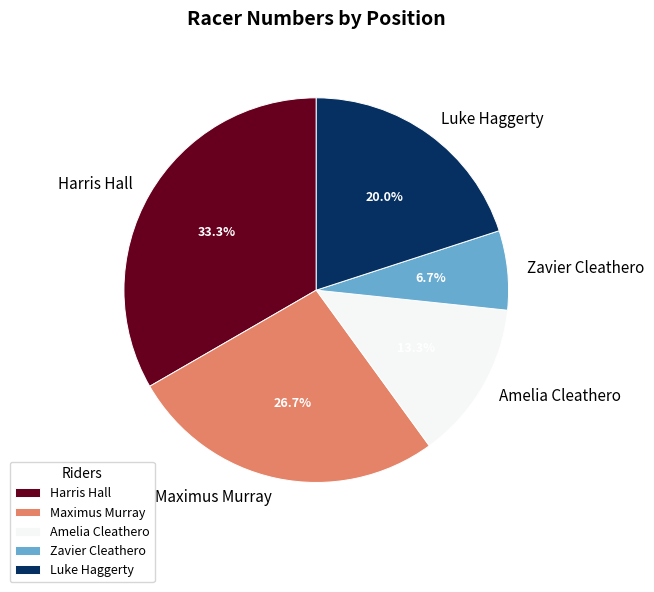

Which category has the smallest portion of the pie?

Zavier Cleathero